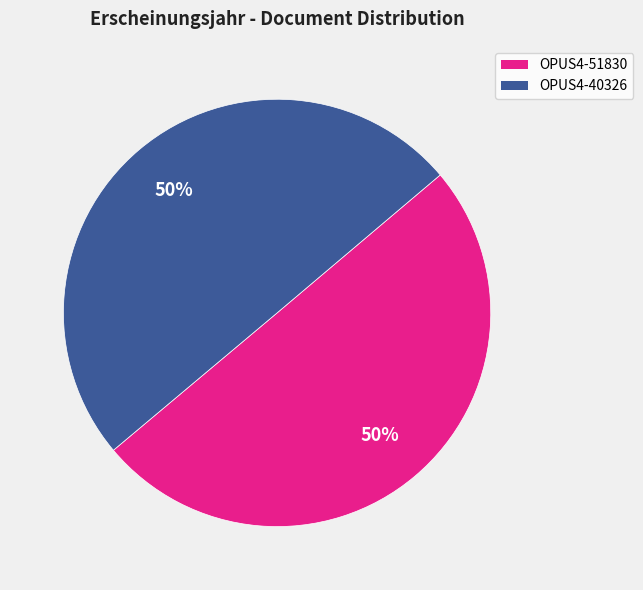

Do OPUS4-51830 and OPUS4-40326 together represent more than half of the pie?

Yes